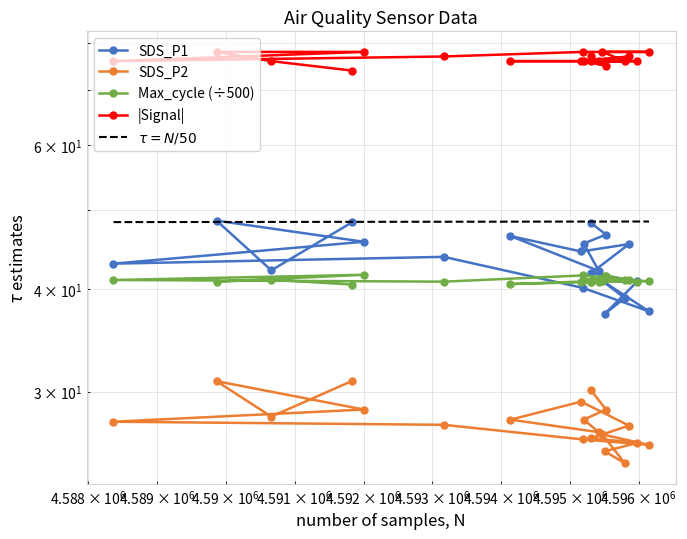

How many values in the Signal series are below 76?

2